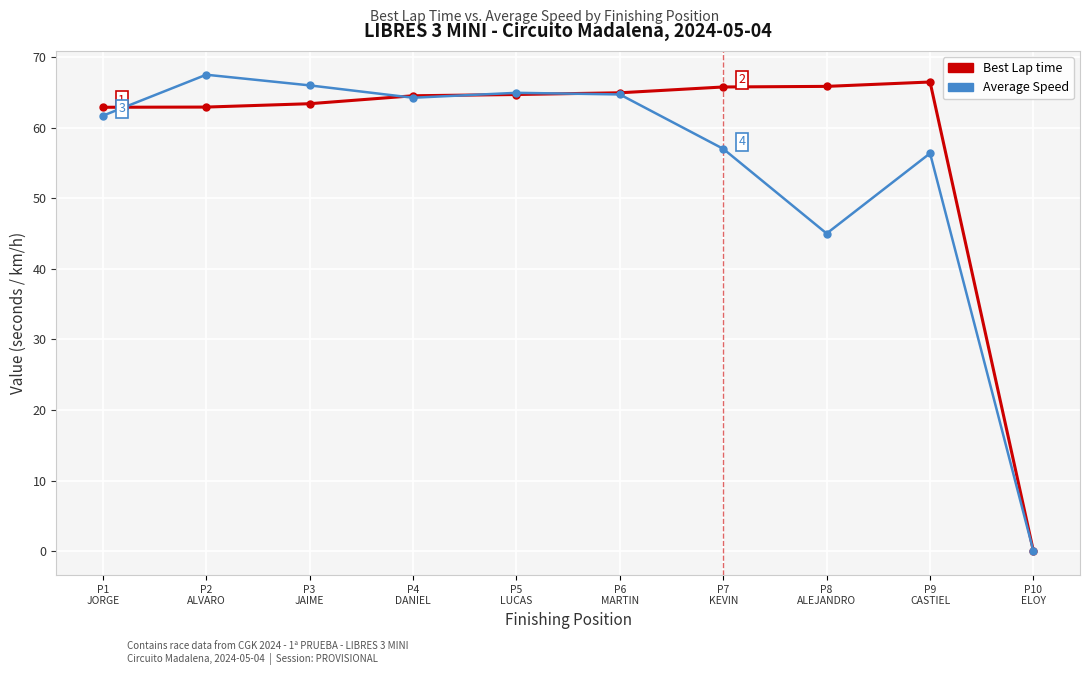

At how many categories does at least one series exceed 24?

9